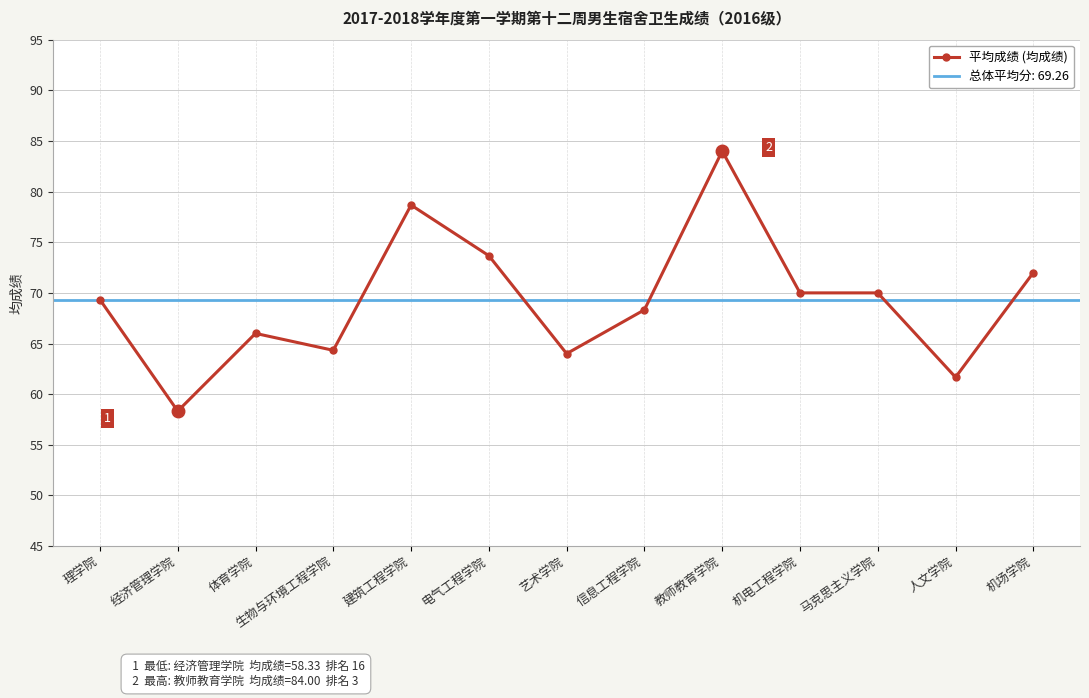

List the labels in order of value, largest first.

教师教育学院, 建筑工程学院, 电气工程学院, 机场学院, 机电工程学院, 马克思主义学院, 理学院, 信息工程学院, 体育学院, 生物与环境工程学院, 艺术学院, 人文学院, 经济管理学院